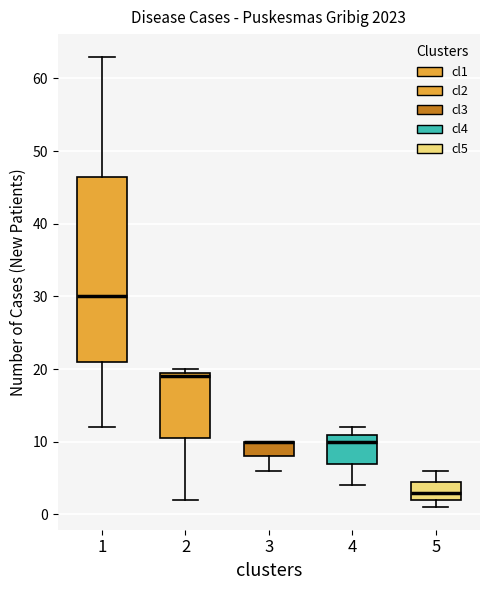

Where does the lower whisker of the box at x = 1 end on the y-axis? The values are not printed on the chart, so give them approximately, as read against the axis.

12